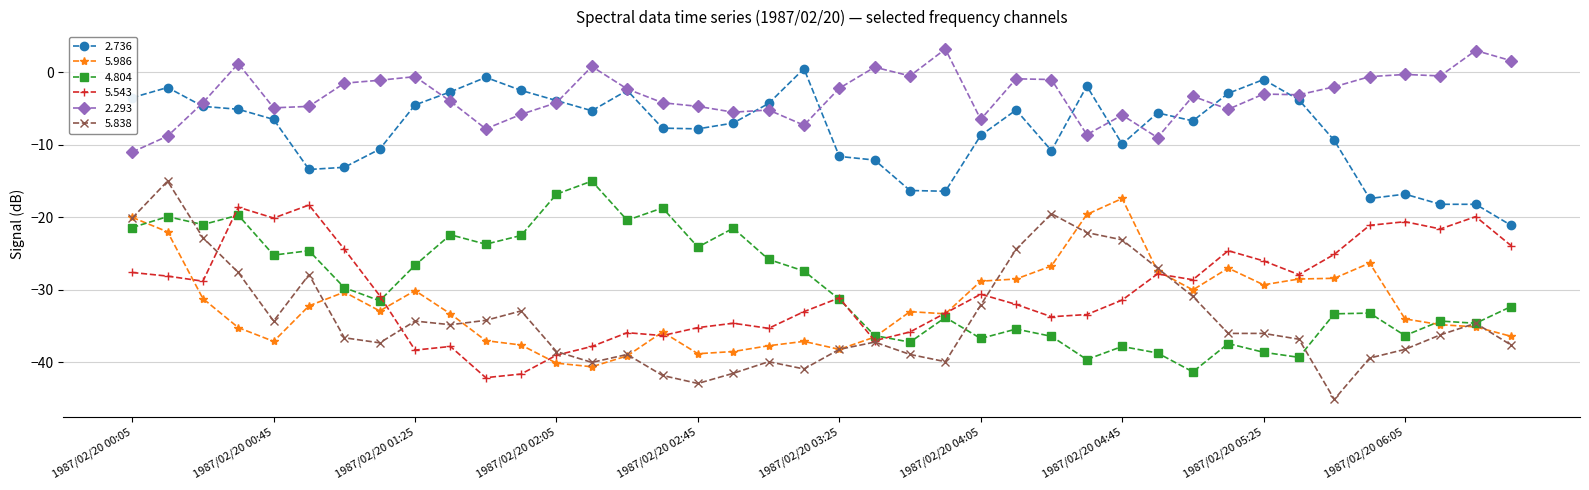

True or false: 4.804 and 2.736 cross at least once.

False